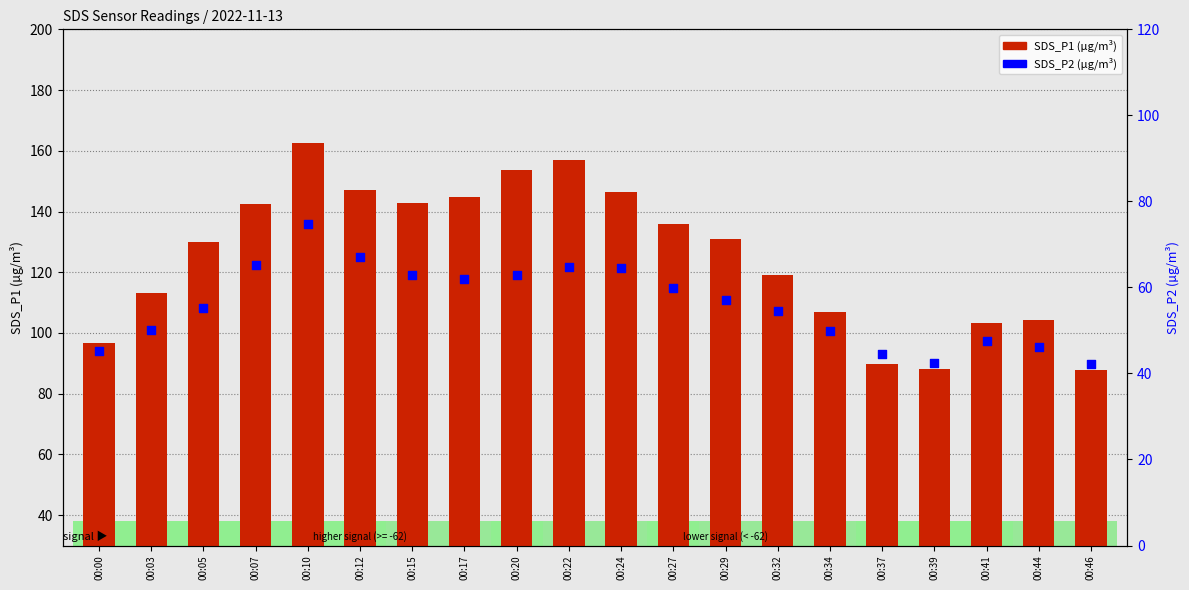

What are all the series names shown in the legend?

SDS_P1, SDS_P2